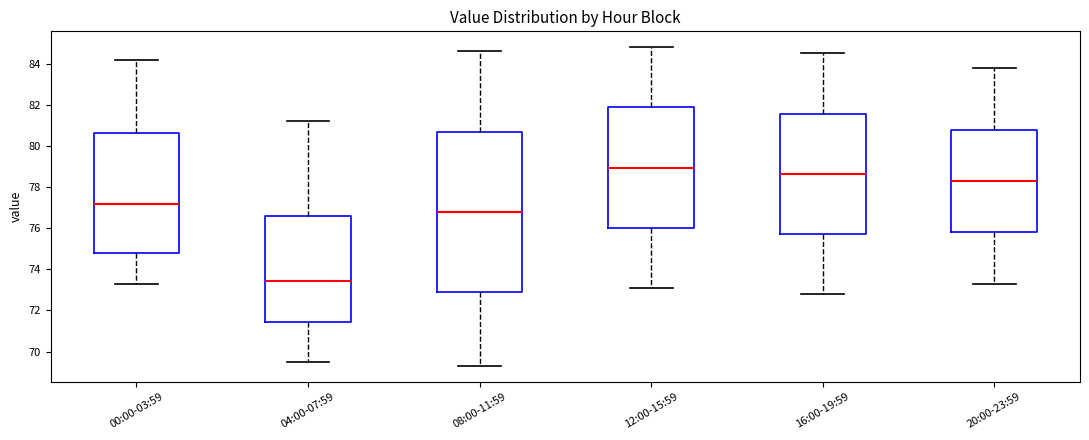

Which box has the lowest median line?

04:00-07:59